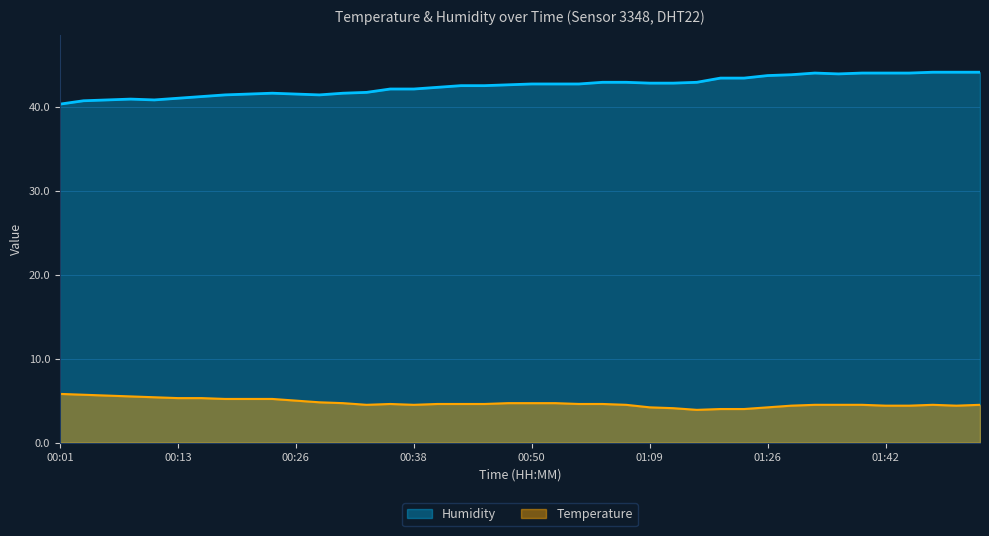

What is the difference between the Humidity values at 01:47 and 00:09?

3.2